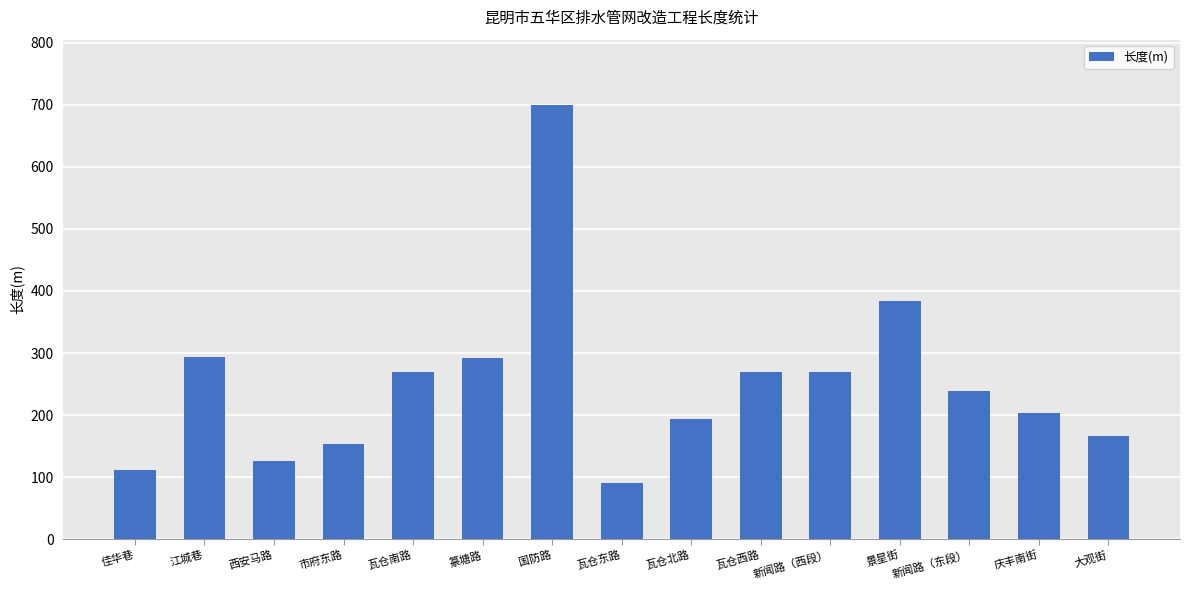

Which has a higher value, 瓦仓东路 or 景星街?

景星街